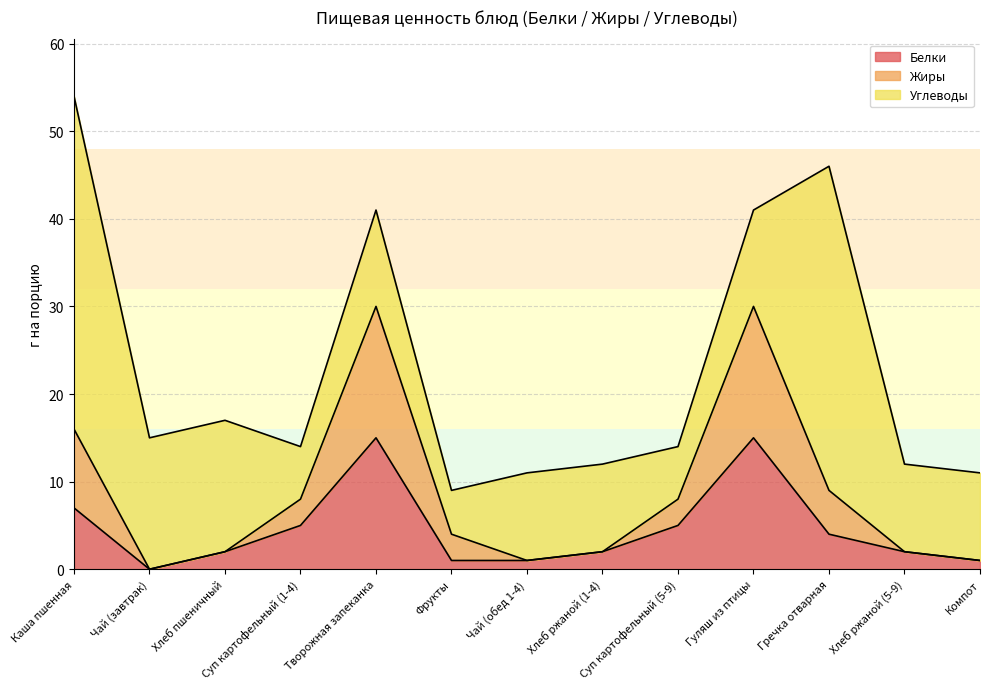

List the labels in order of Белки value, largest first.

Творожная запеканка, Гуляш из птицы, Каша пшенная, Суп картофельный (1-4), Суп картофельный (5-9), Гречка отварная, Хлеб пшеничный, Хлеб ржаной (1-4), Хлеб ржаной (5-9), Фрукты, Чай (обед 1-4), Компот, Чай (завтрак)